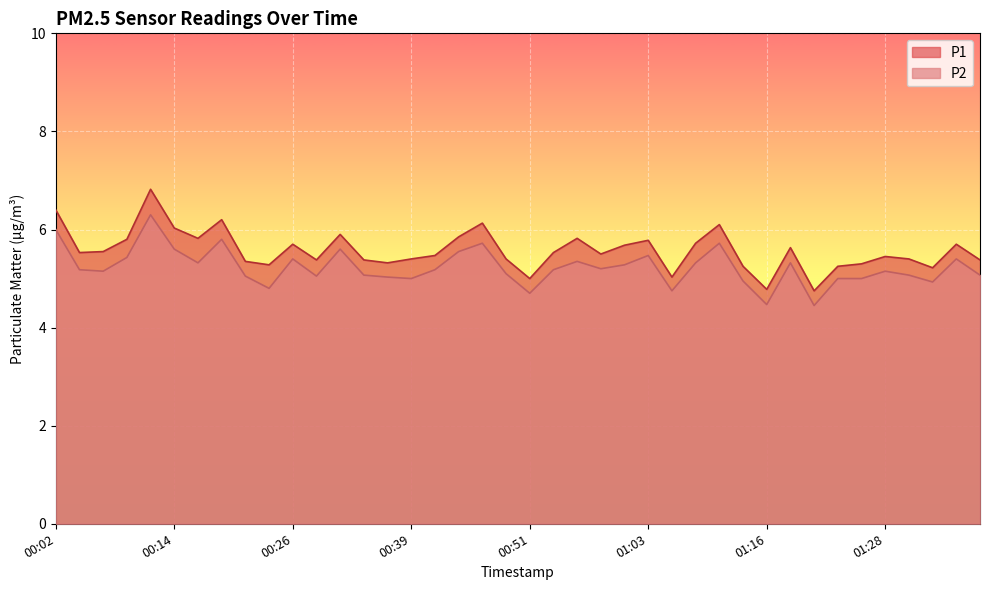

What is the approximate value of P1 at 01:38?

5.4